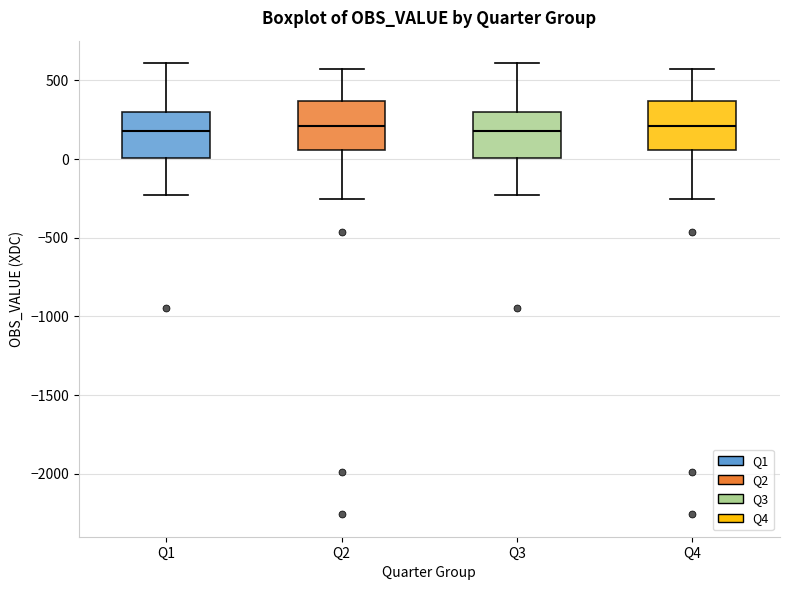

Reading left to right, read every box against the y-axis: the position of its median line, the range the box covers, and the ends of its whiskers. The values are not printed on the chart, so give them approximately, as read against the axis.

Q1: median 200, box 0 to 300, whiskers -250 to 600
Q2: median 200, box 50 to 350, whiskers -250 to 550
Q3: median 200, box 0 to 300, whiskers -250 to 600
Q4: median 200, box 50 to 350, whiskers -250 to 550